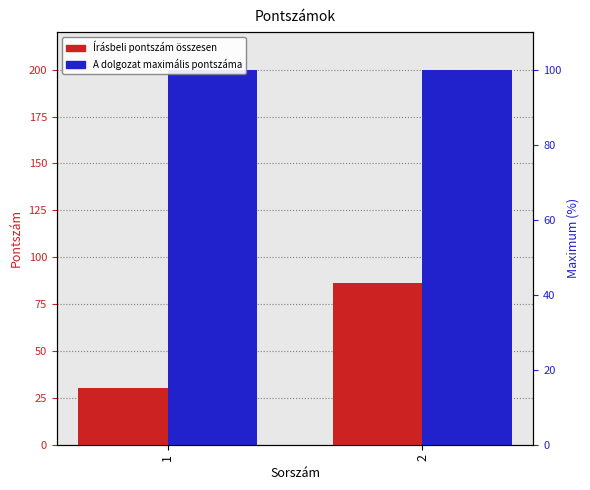

Which series has the largest range (max minus min)?

Írásbeli pontszám összesen